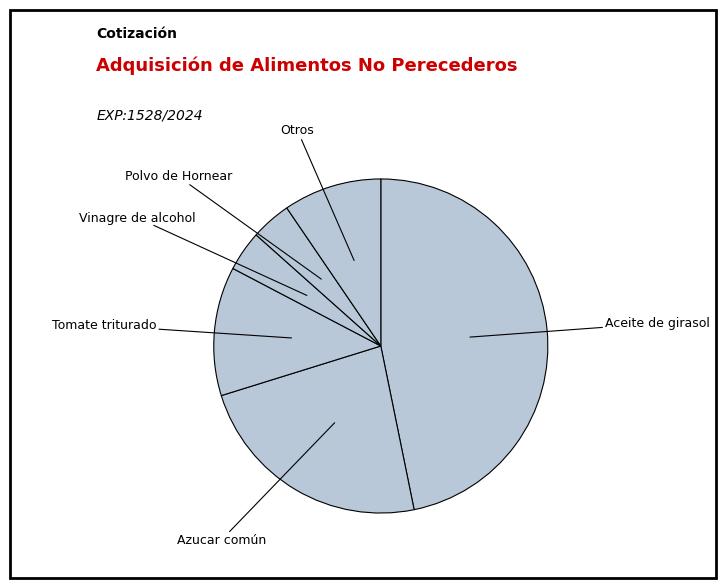

What is the largest slice in the pie chart?

Aceite de girasol